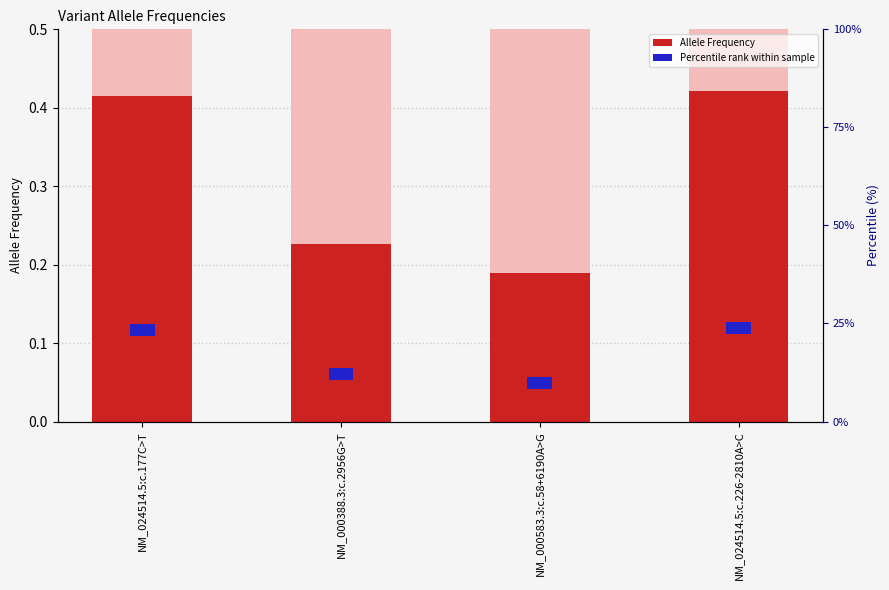

What are all the series names shown in the legend?

Allele Frequency, Percentile rank within sample